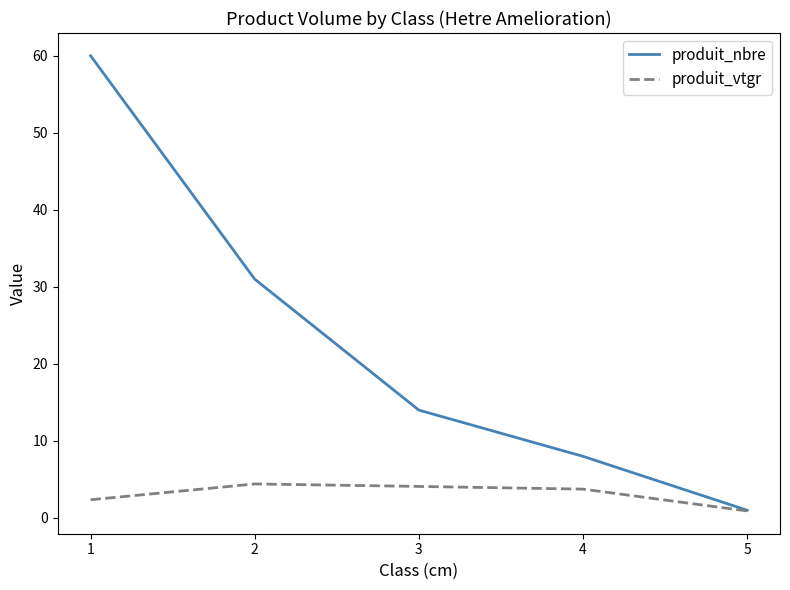

Reading right to left, extract all data points from this chart.

produit_nbre: 5=1.0	4=8.0	3=14.0	2=31.0	1=60.0
produit_vtgr: 5=0.9	4=3.7	3=4.1	2=4.4	1=2.4